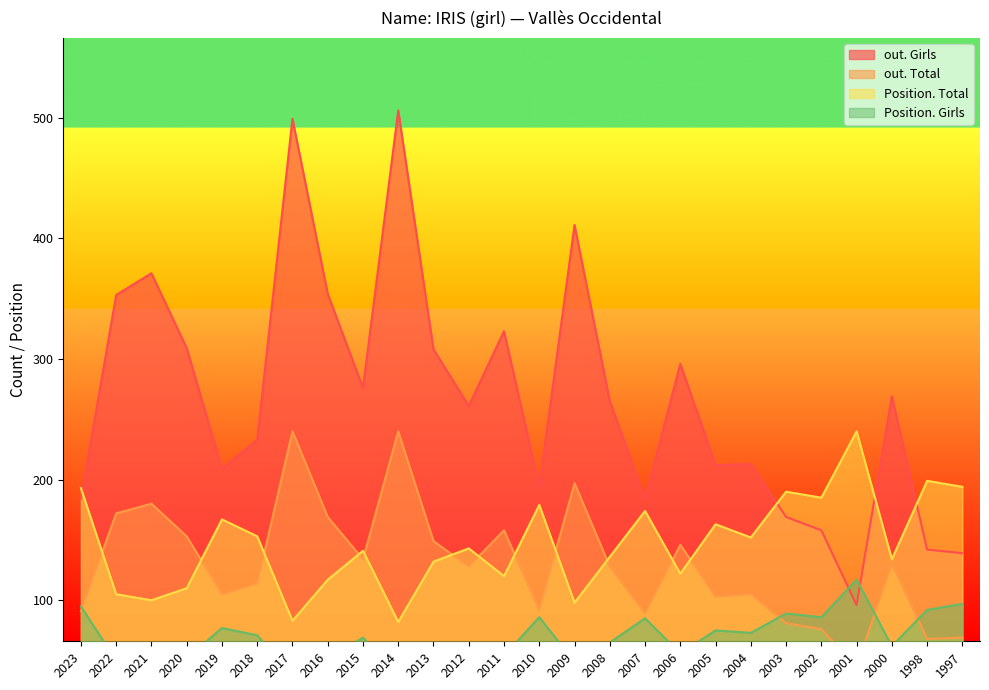

How many data points in Position. Total are above 143?

12